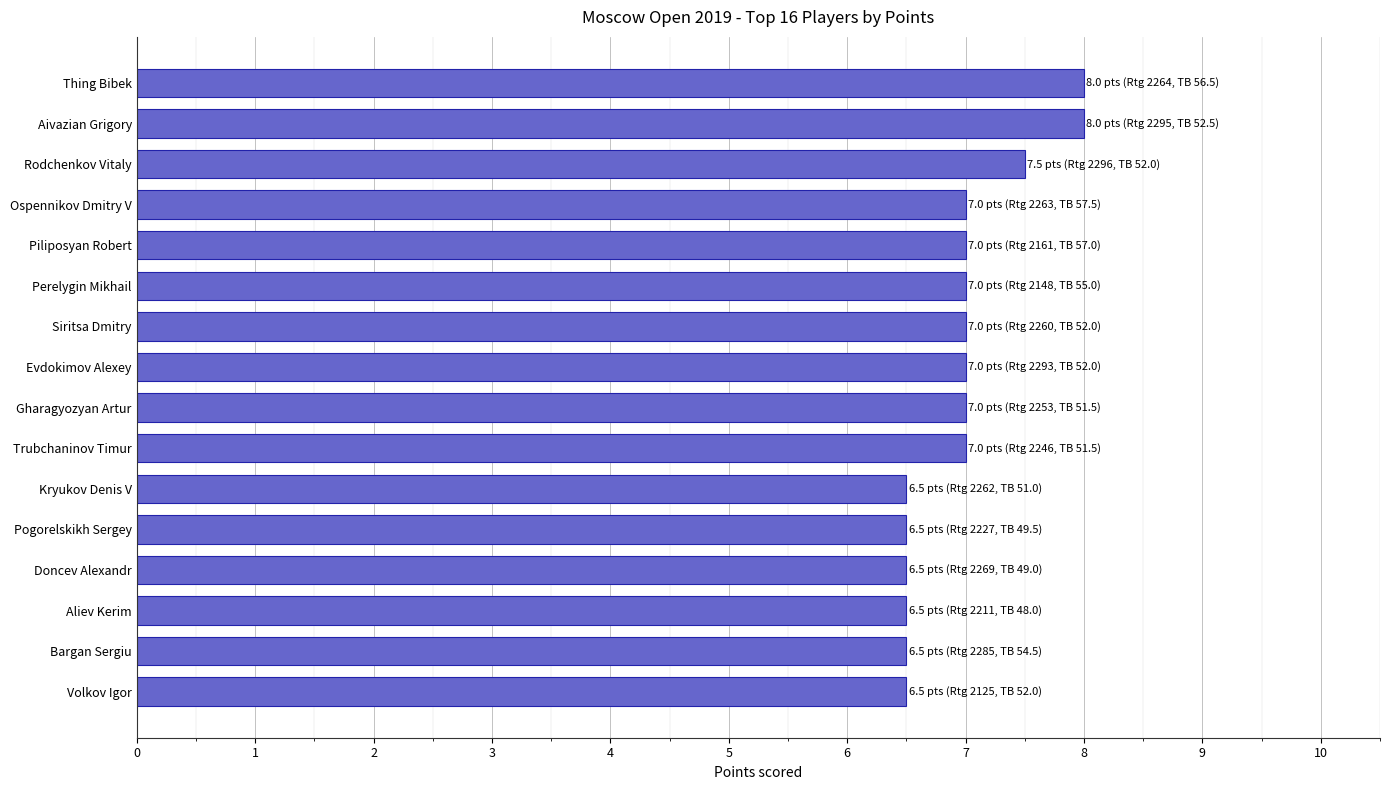

Which has a higher value, Piliposyan Robert or Aivazian Grigory?

Aivazian Grigory